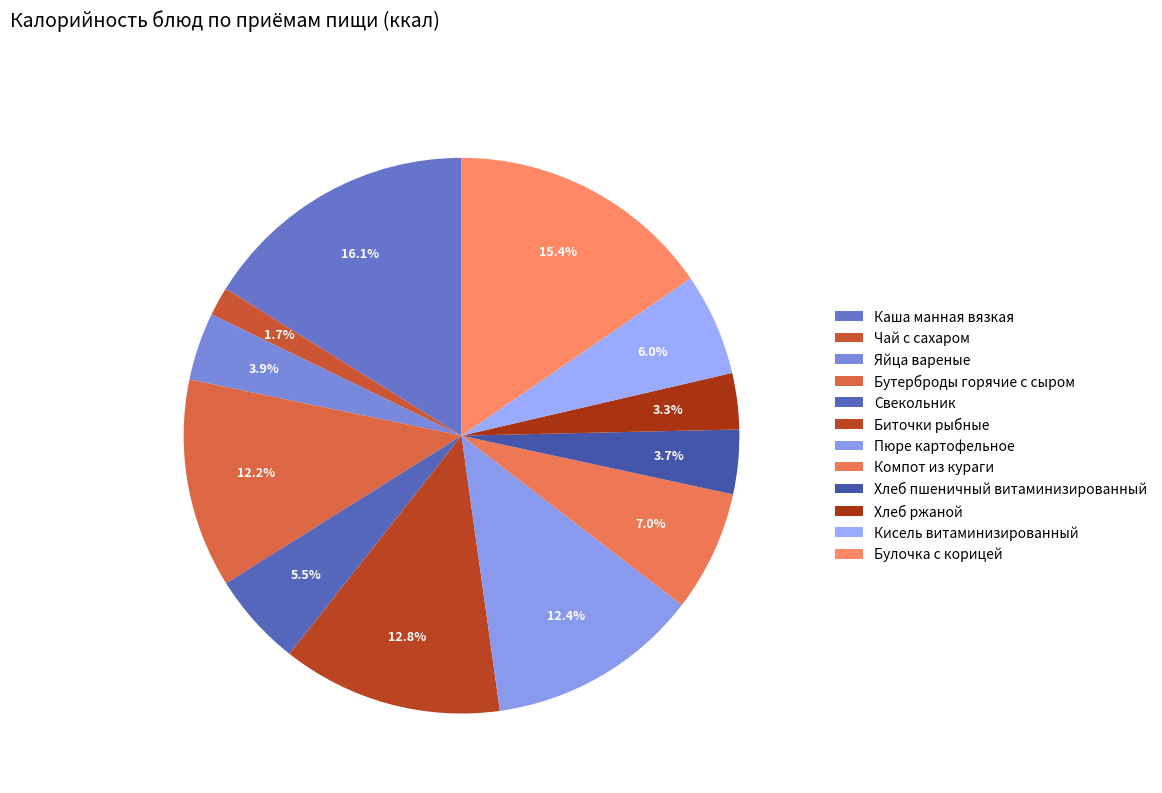

What is the largest slice in the pie chart?

Каша манная вязкая